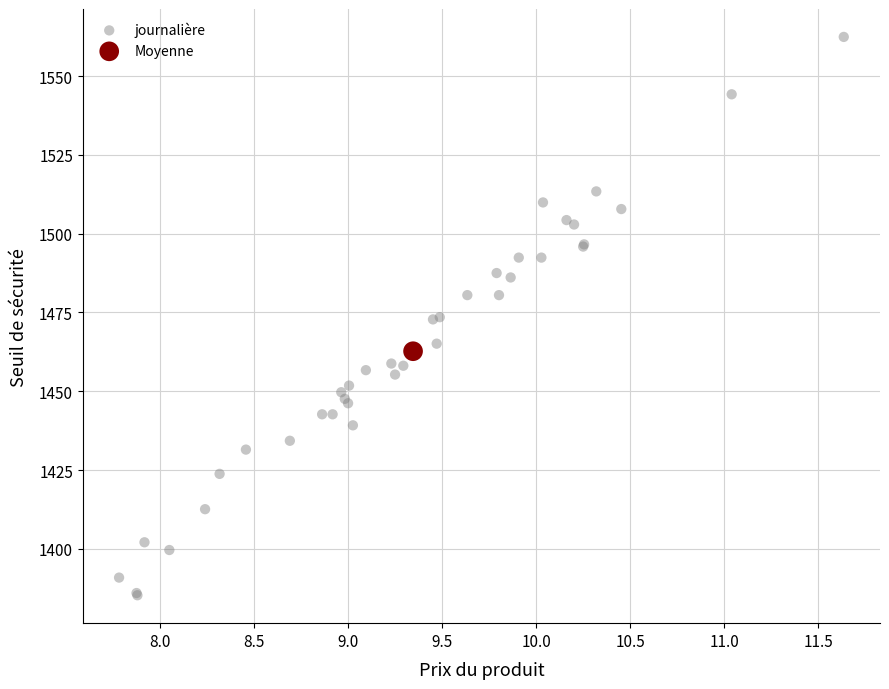

What are all the series names shown in the legend?

journalière, Moyenne